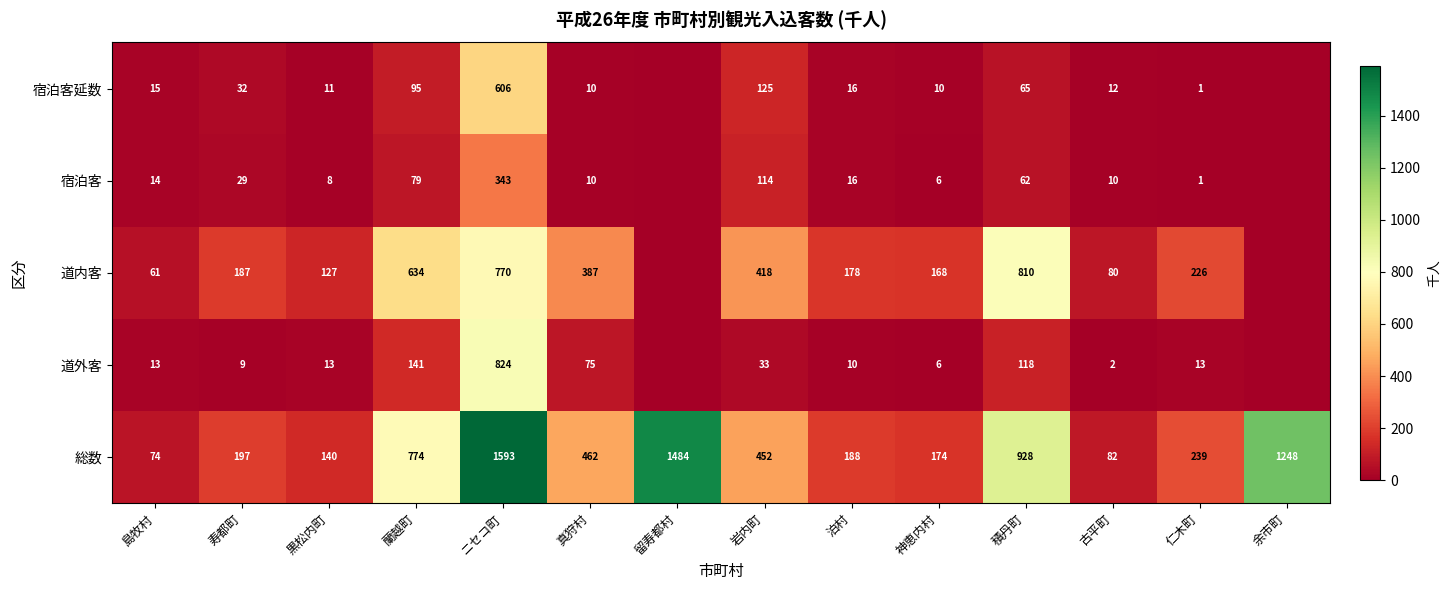

Where does the 総数 series first go above 452?

蘭越町